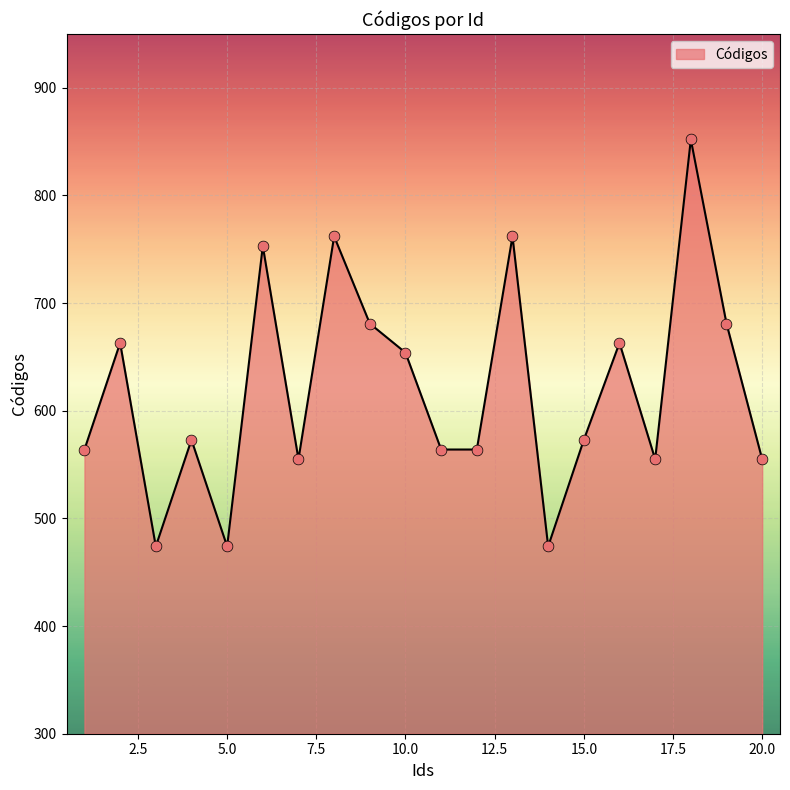

What is the difference between the maximum and minimum values?

378